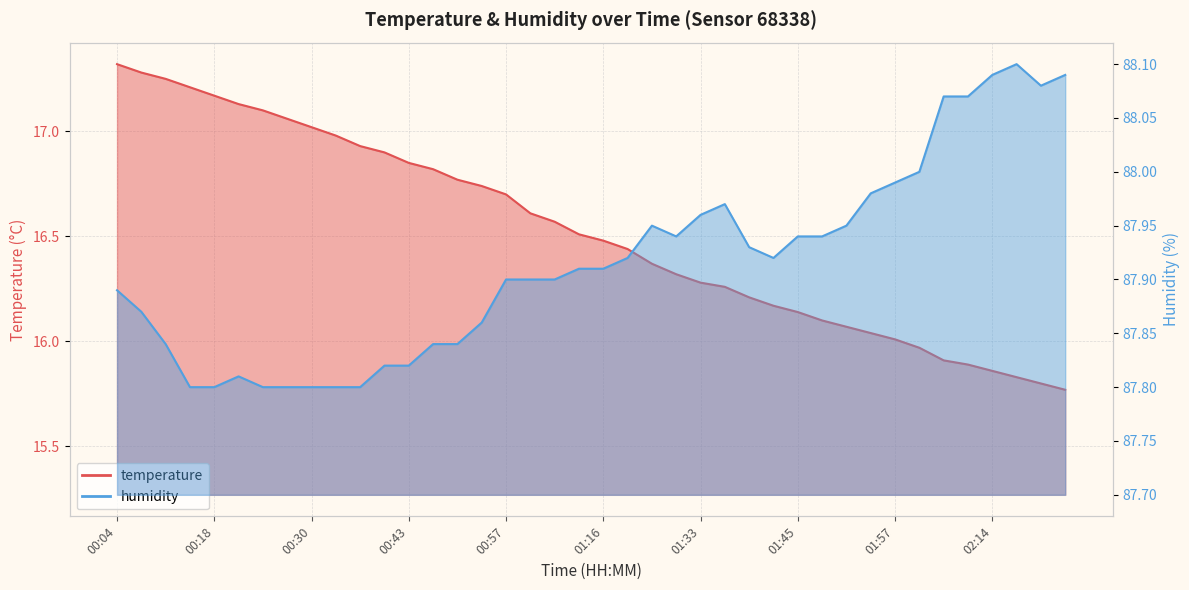

Which series has the largest total across all categories?

humidity